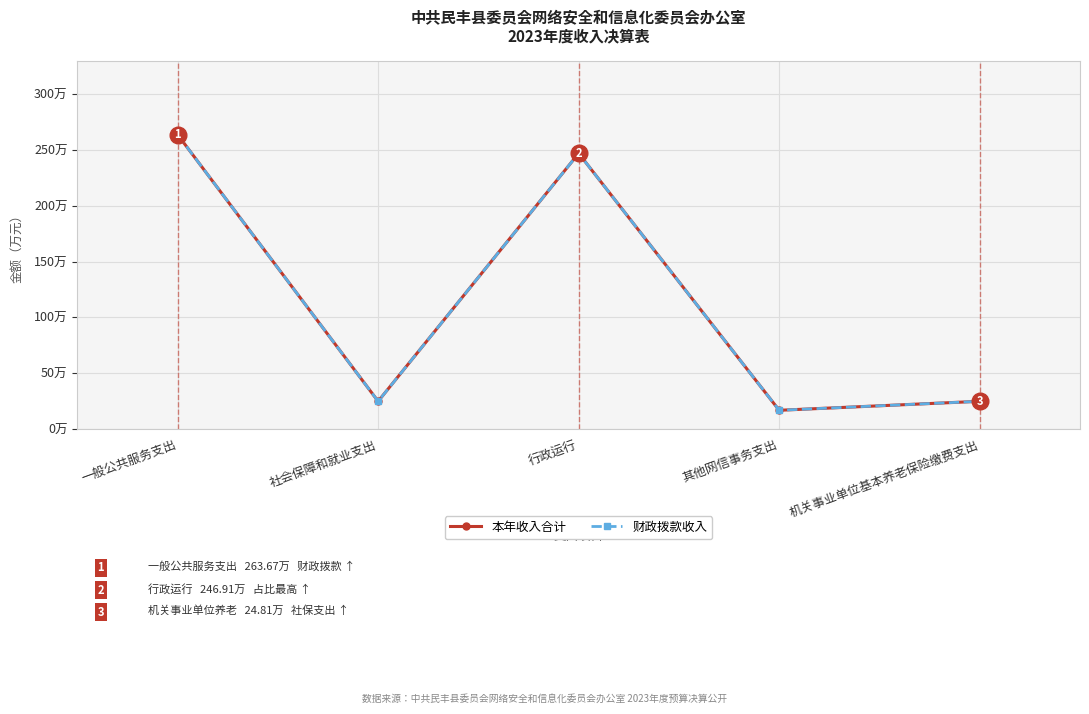

Does the chart have visible grid lines?

Yes